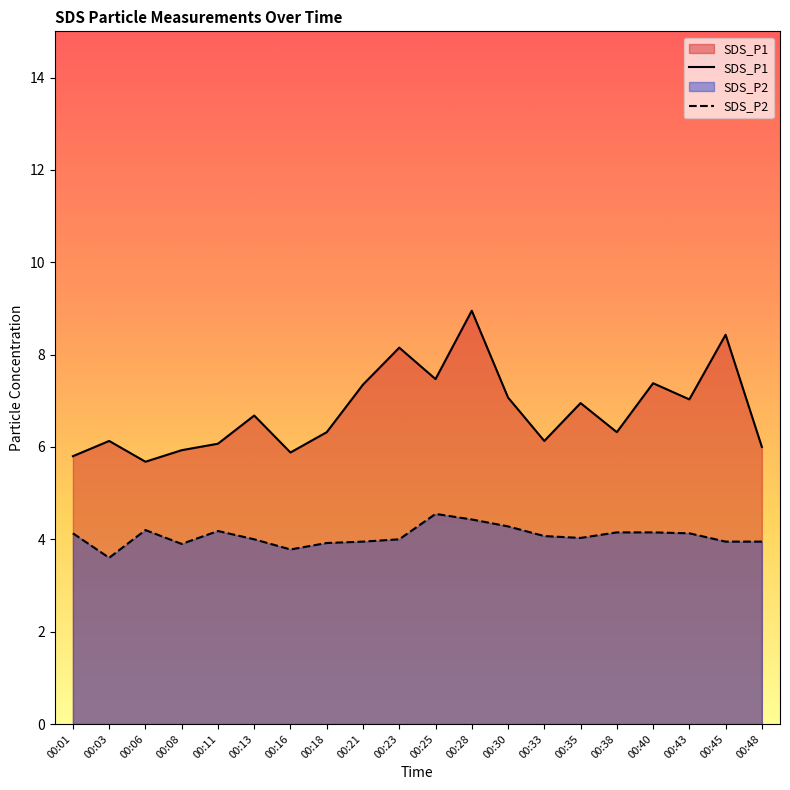

At which category does the chart reach its peak across all series?

00:28